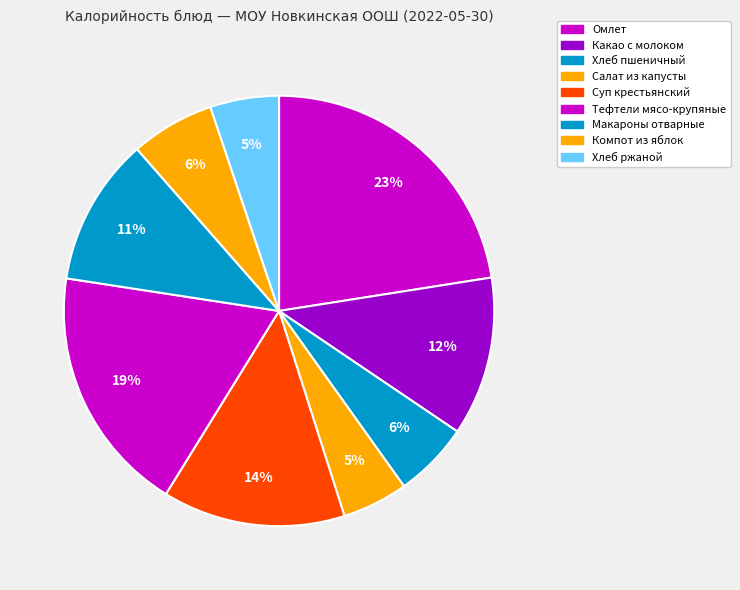

How many segments does this pie chart have?

9